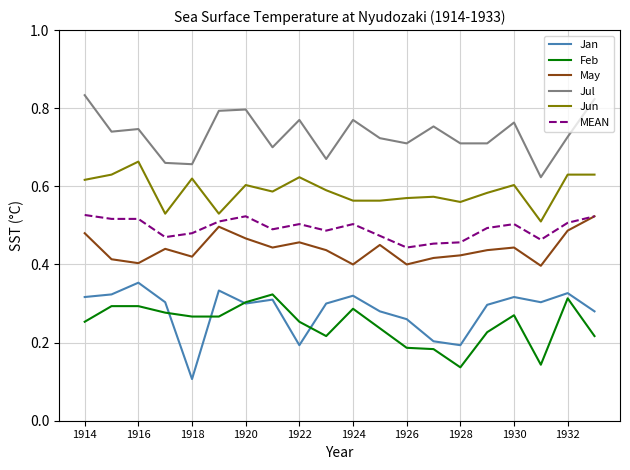

True or false: MEAN and Jun intersect in this chart.

False